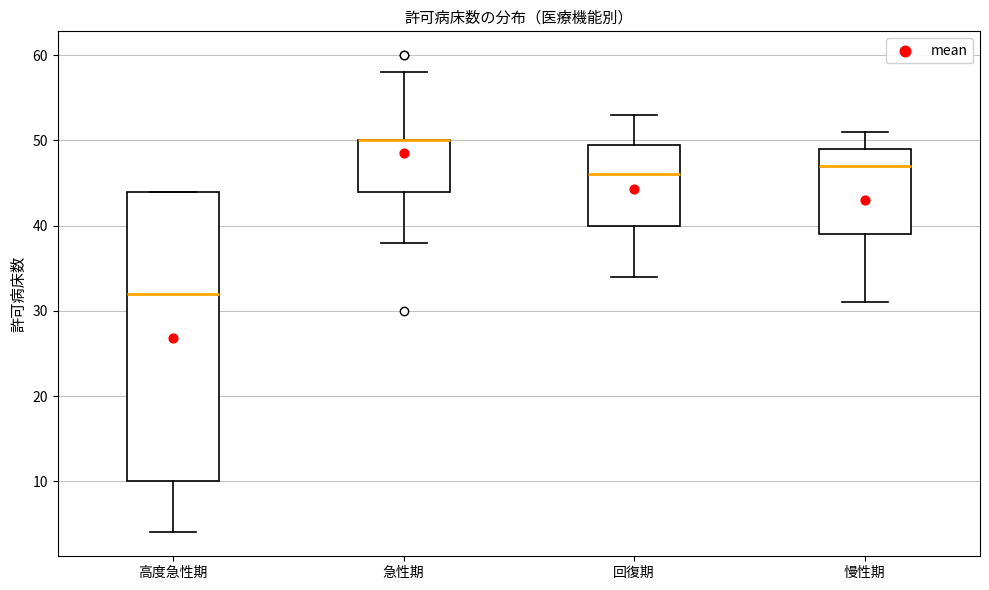

Reading left to right, read every box against the y-axis: the position of its median line, the range the box covers, and the ends of its whiskers. The values are not printed on the chart, so give them approximately, as read against the axis.

高度急性期: median 32, box 10 to 44, whiskers 4 to 44
急性期: median 50 (drawn on the box's upper edge), box 44 to 50, whiskers 38 to 58
回復期: median 46, box 40 to 50, whiskers 34 to 53
慢性期: median 47, box 39 to 49, whiskers 31 to 51